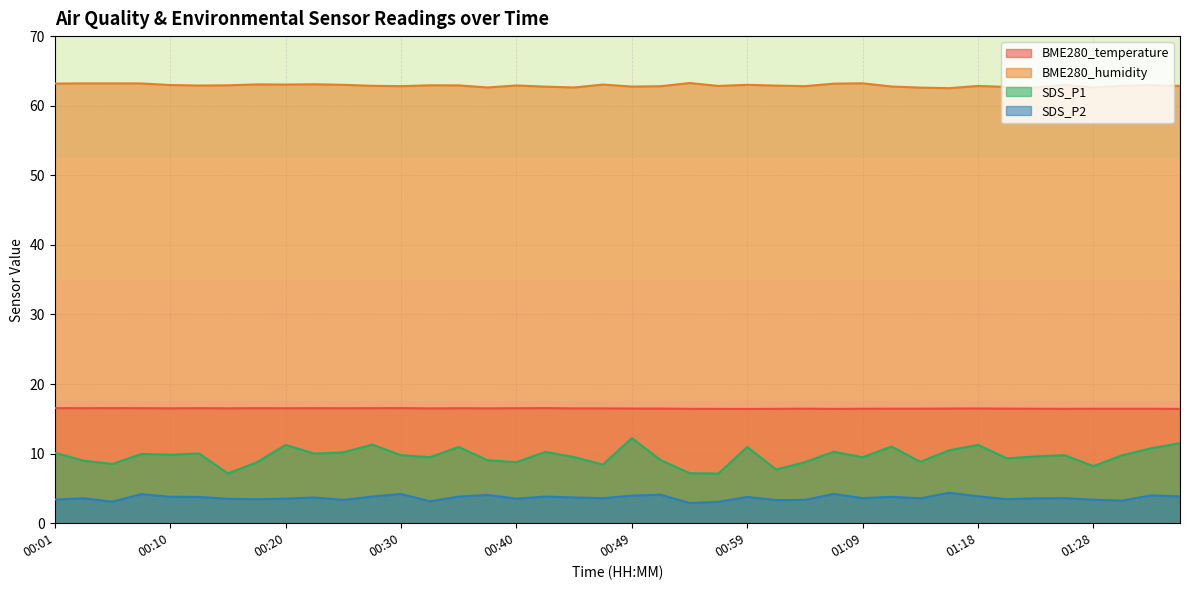

Between 00:25 and 00:37, which series saw the biggest shift?

SDS_P1